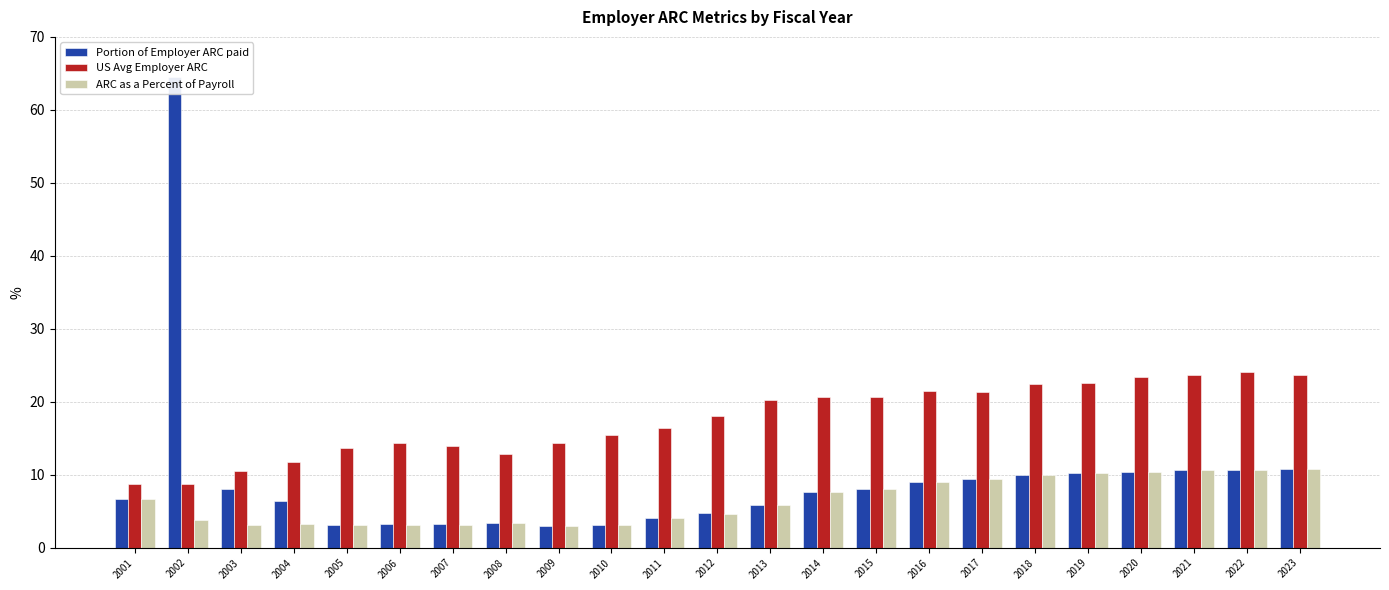

What is the average value of the Portion of Employer ARC paid series?

9.4